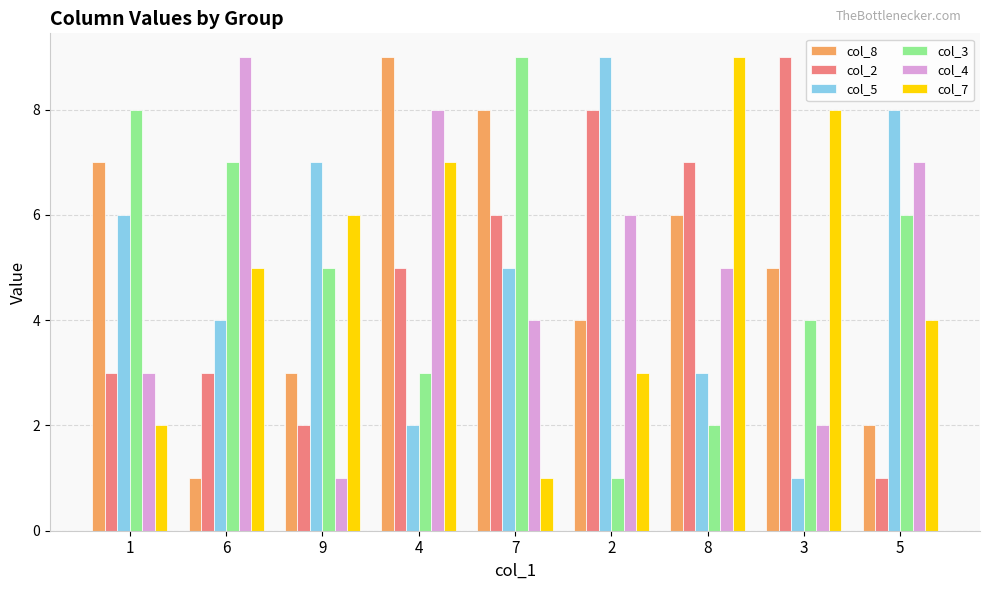

Which series changed the most between 9 and 8?

col_2